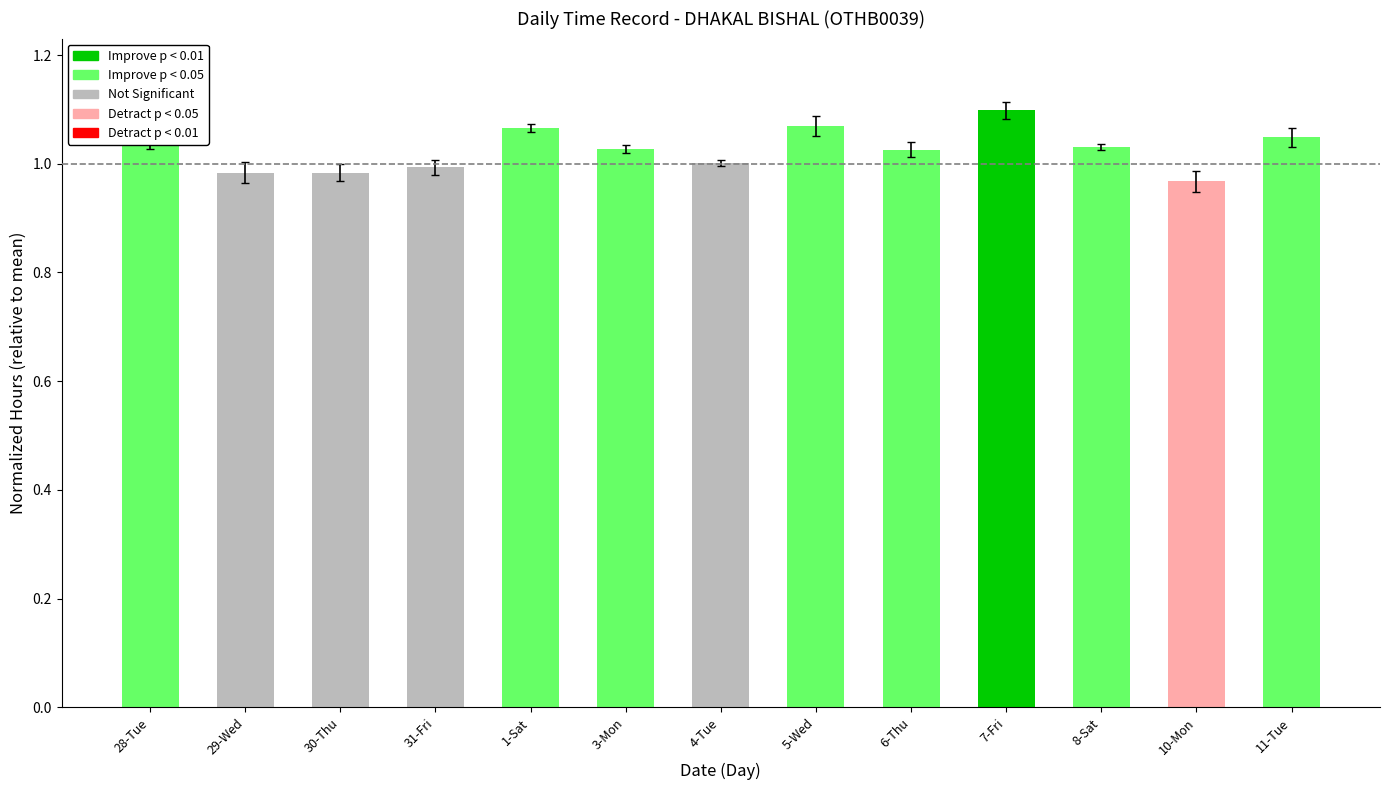

Which label corresponds to the smallest value in the chart?

10-Mon